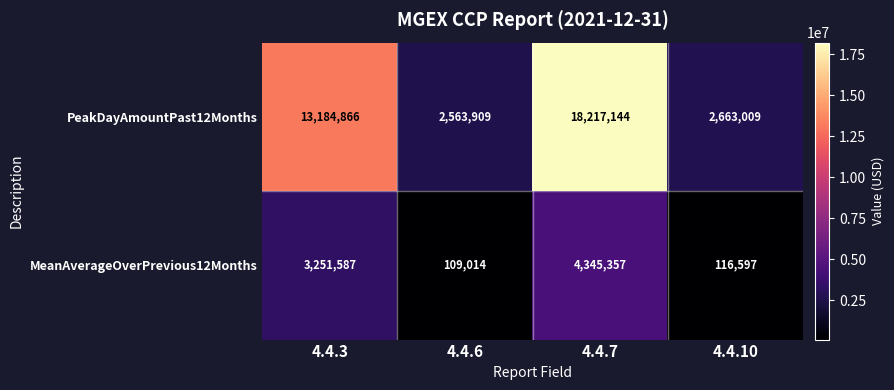

What is the minimum value shown in the chart?

109014